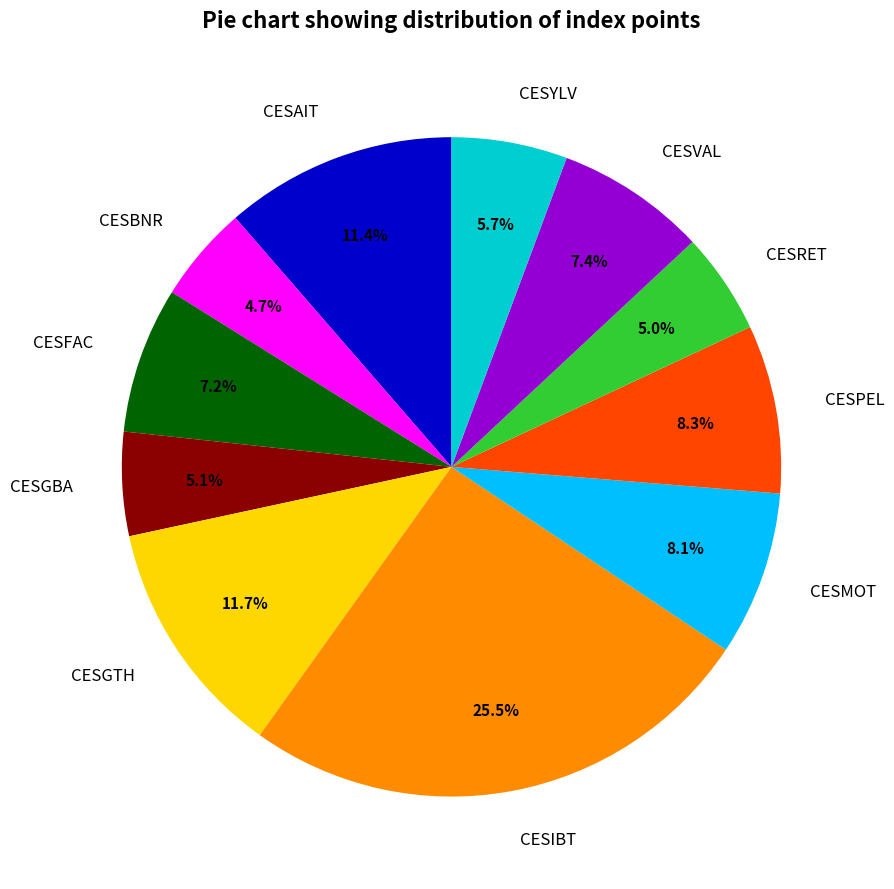

Which slice is the largest?

CESIBT